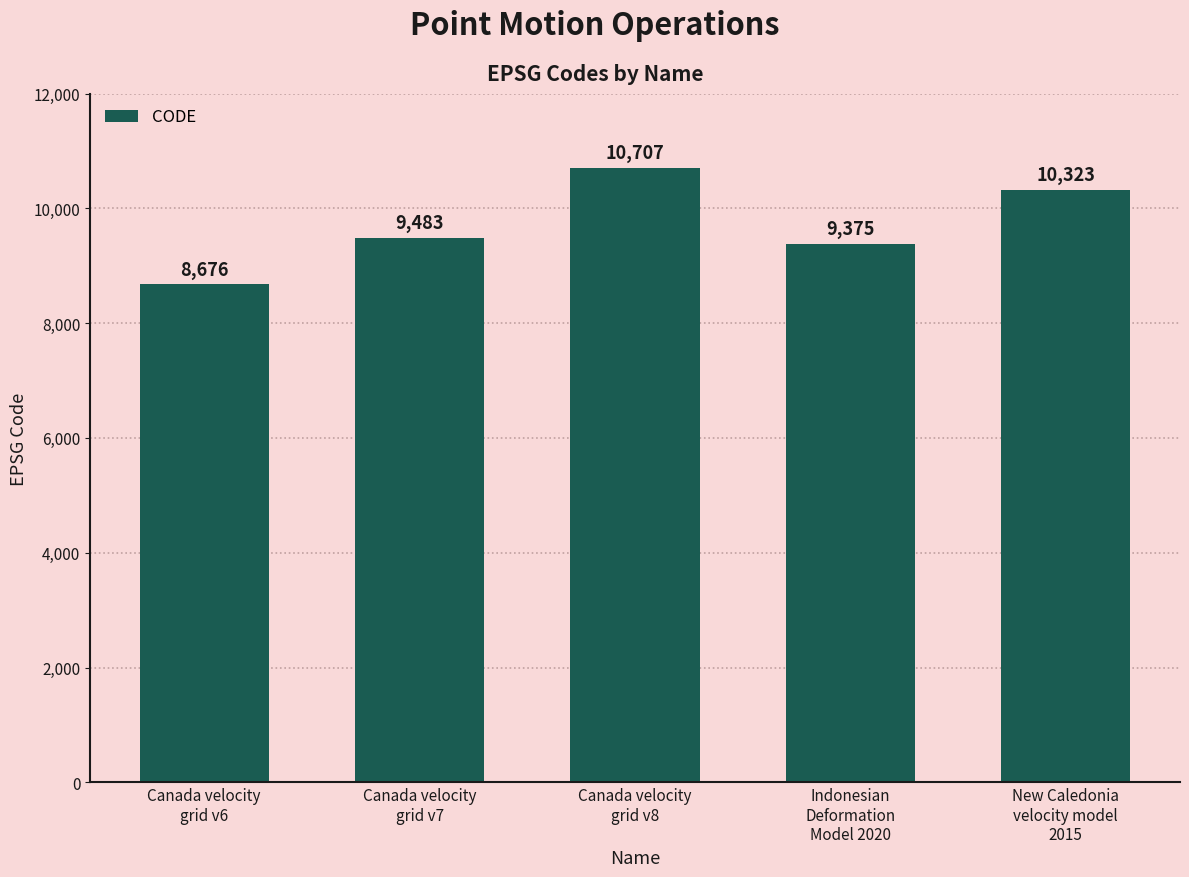

What is the label of the 5th bar from the left?

New Caledonia
velocity model
2015